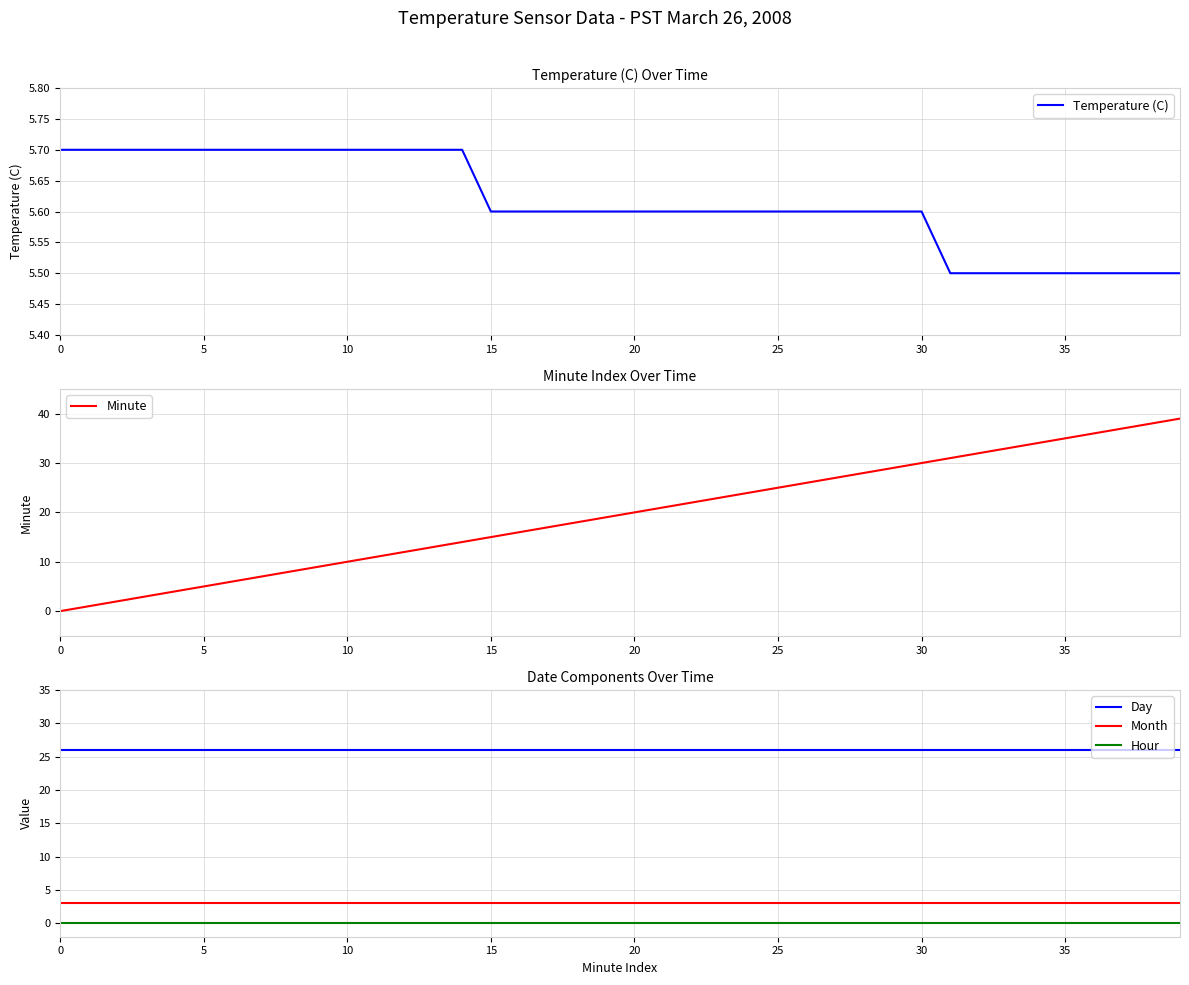

What is the difference between the highest and lowest values at 38?

38.0